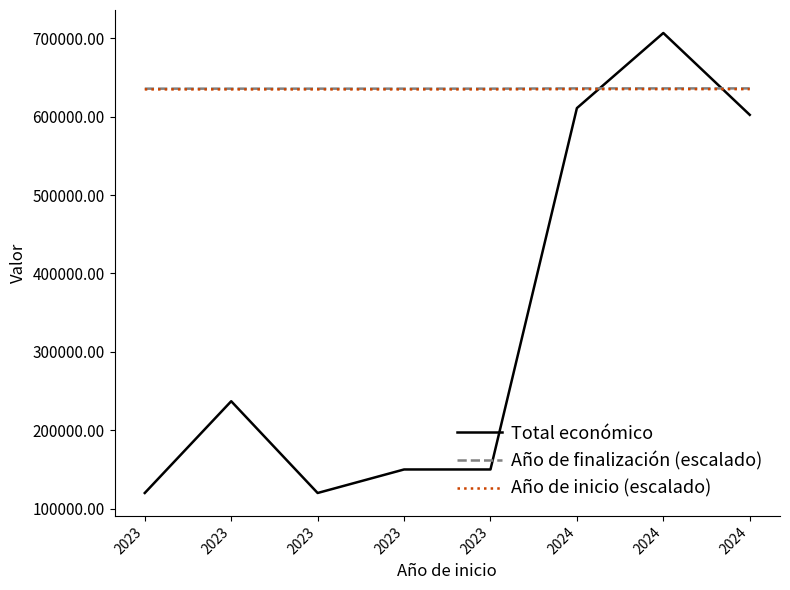

What are all the series names shown in the legend?

Total económico, Año de finalización (escalado), Año de inicio (escalado)